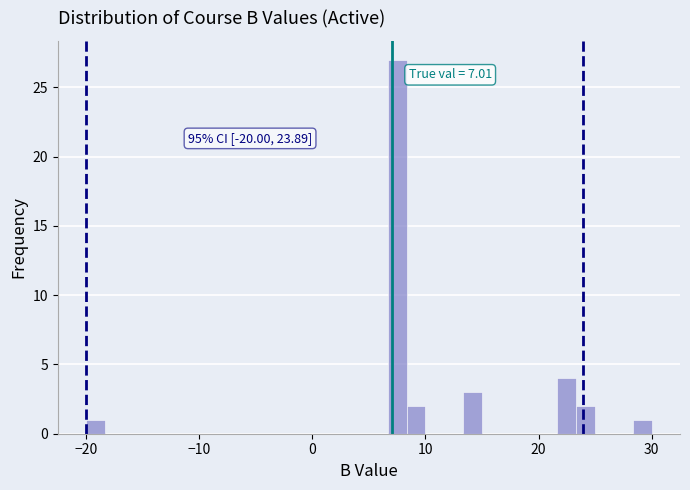

Around what value on the x-axis is the tallest bar? Give the approximate position of its centre, as read against the axis.

8